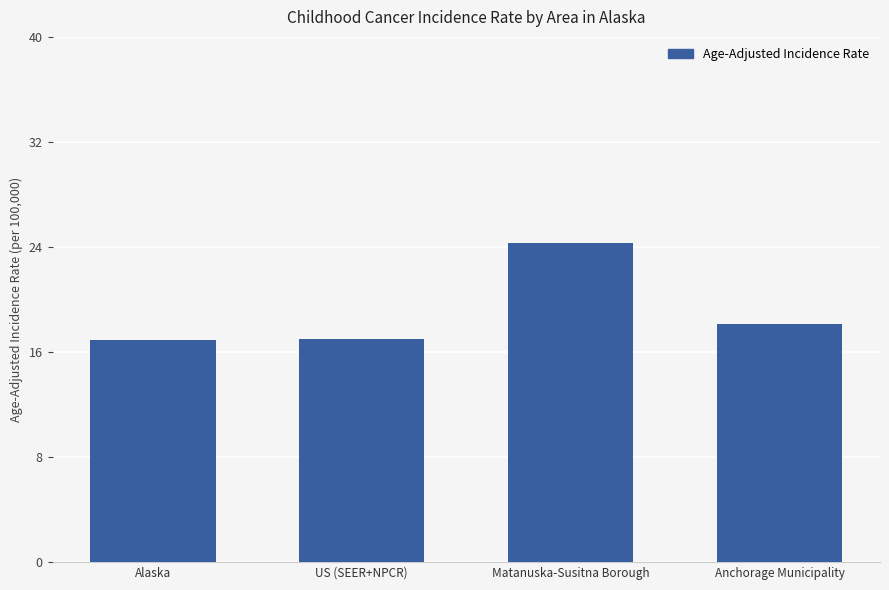

What is the change in value from Alaska to US (SEER+NPCR)?

+0.1